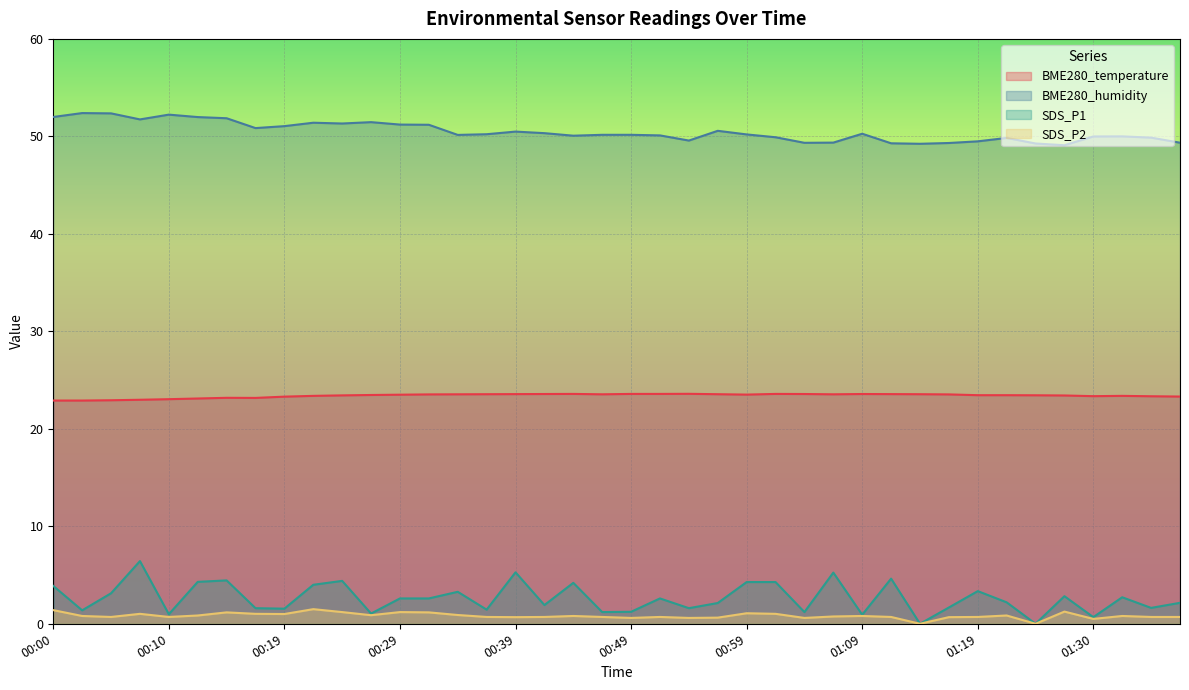

Does the chart display data point markers on the line(s)?

No